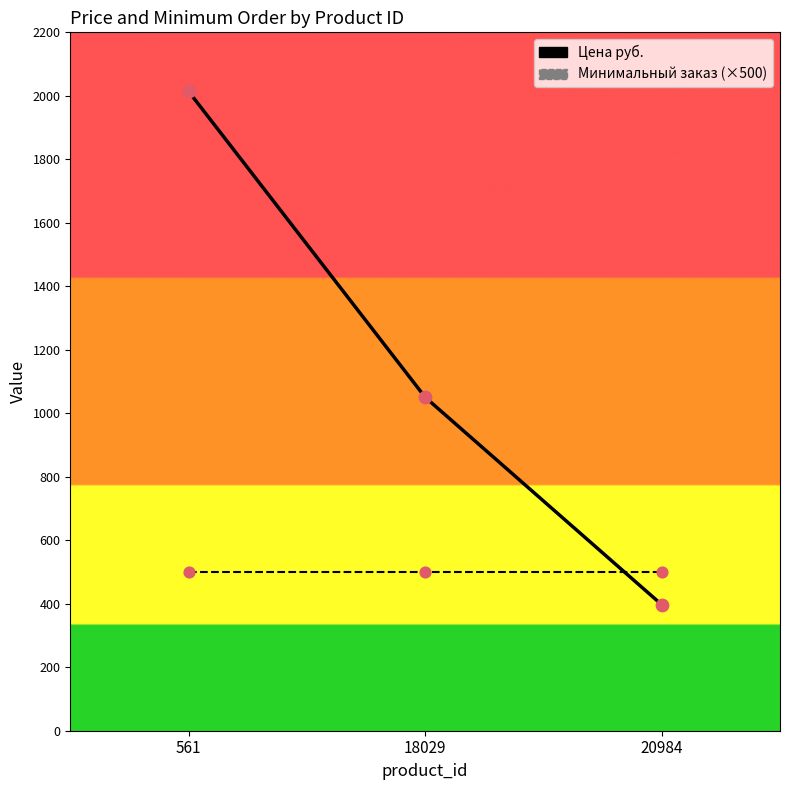

Which series has the largest total across all categories?

Цена руб.